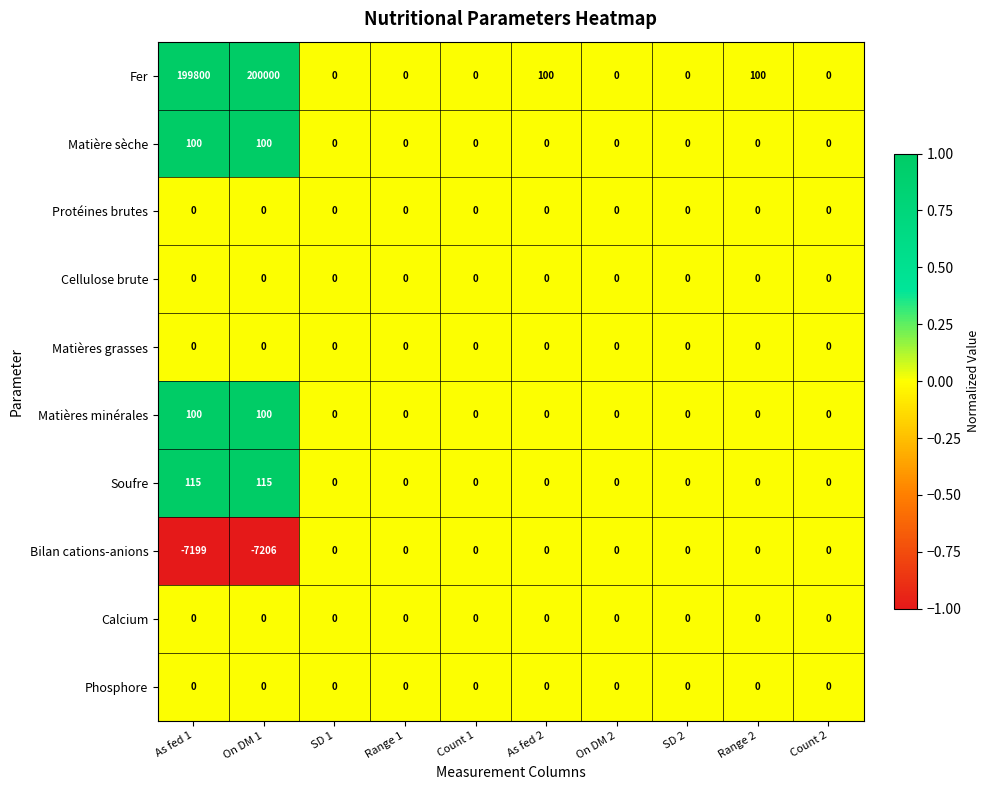

True or false: Cellulose brute has a value of 0 at Range 1.

True